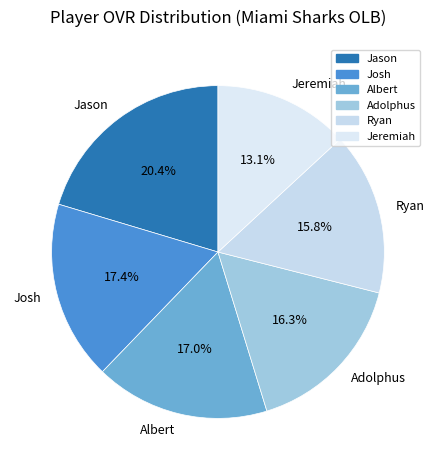

How many slices are in this pie chart?

6